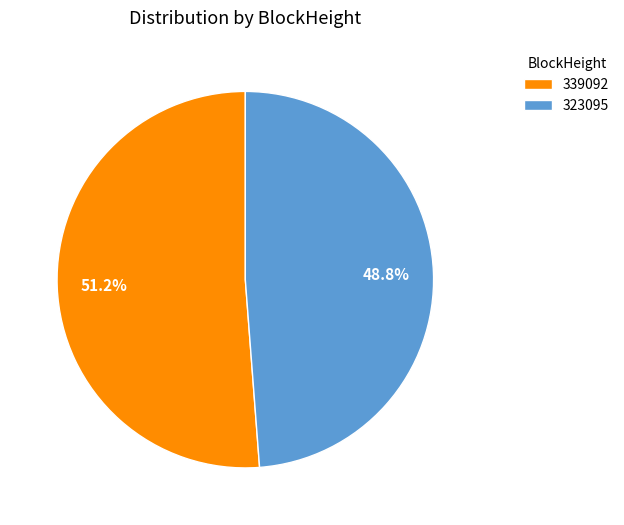

Does 339092 represent more than half of the total?

Yes